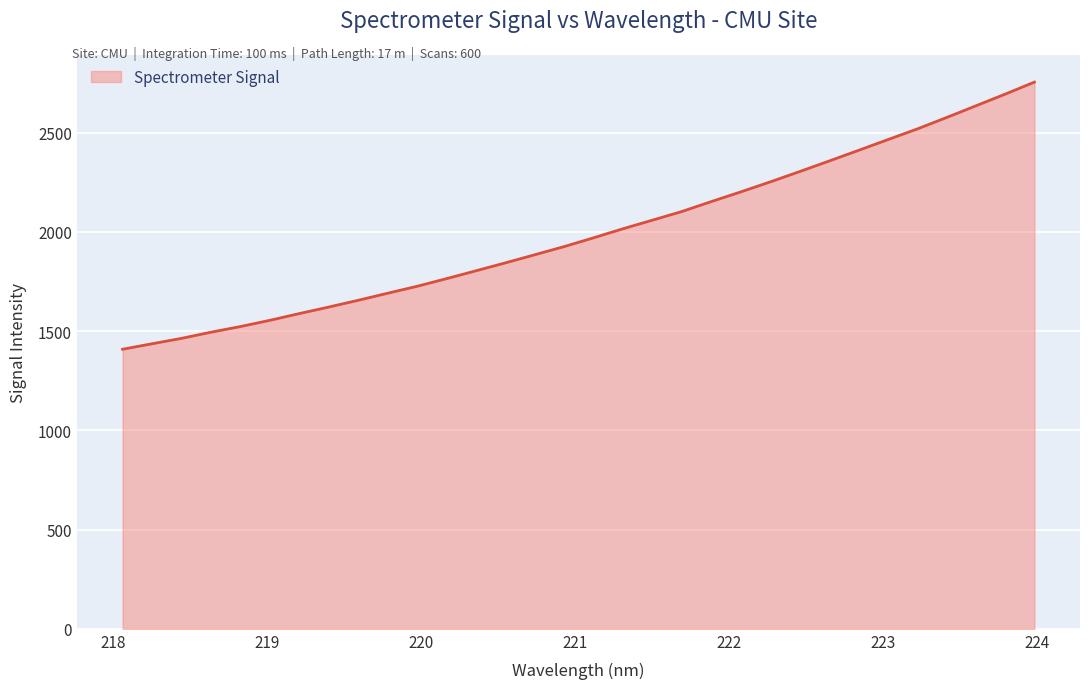

What is the difference between the maximum and minimum values?

1346.2